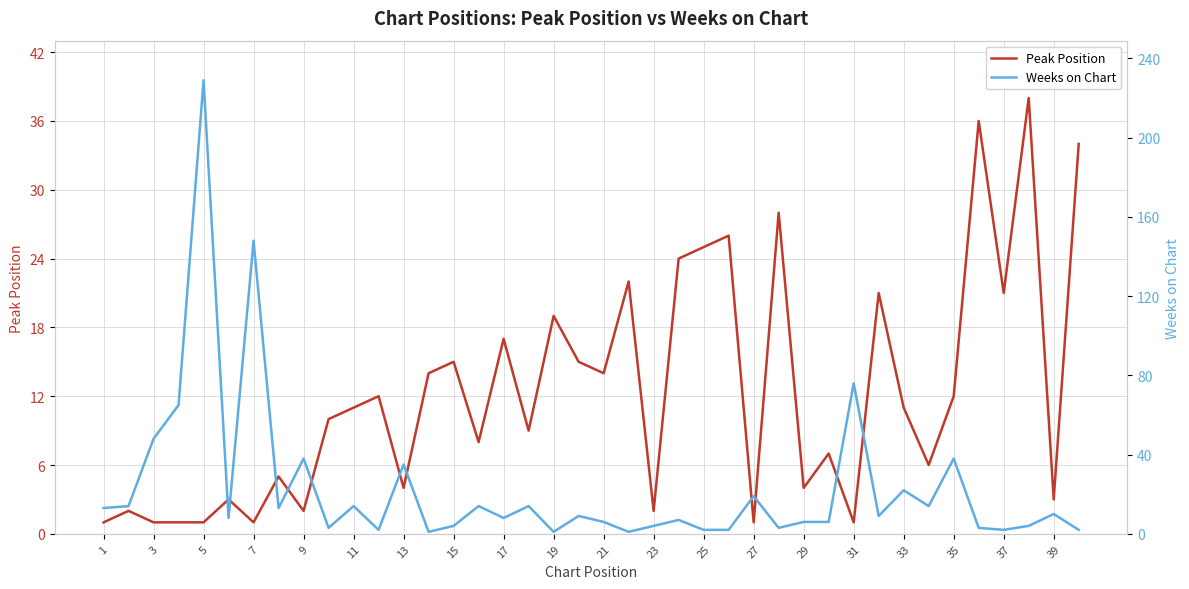

What is the difference between the maximum and minimum values in the Peak Position series?

37